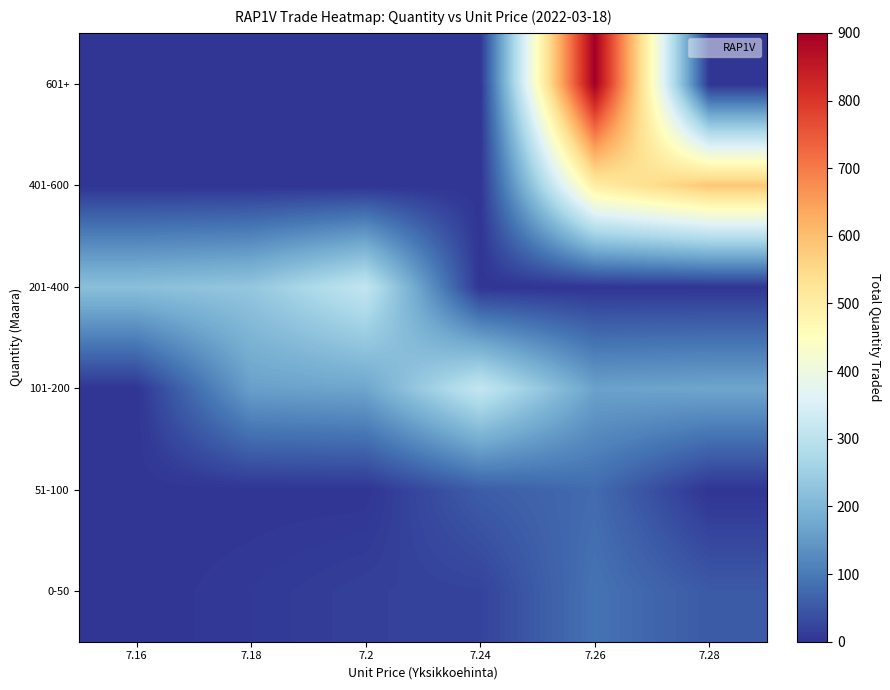

At how many categories does at least one series exceed 575?

2